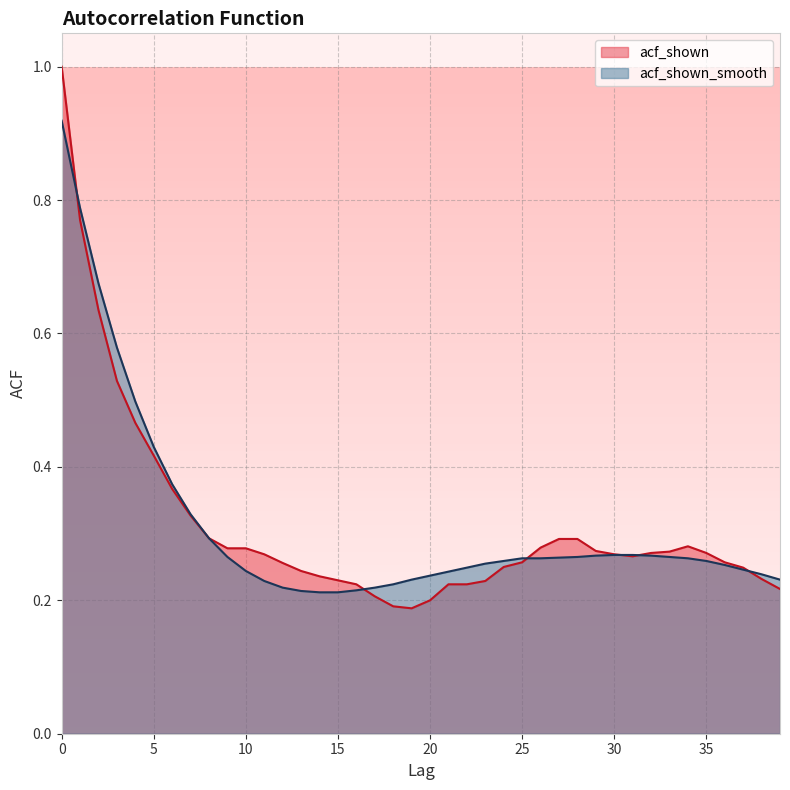

What is the highest value of the acf_shown_smooth series?

0.9